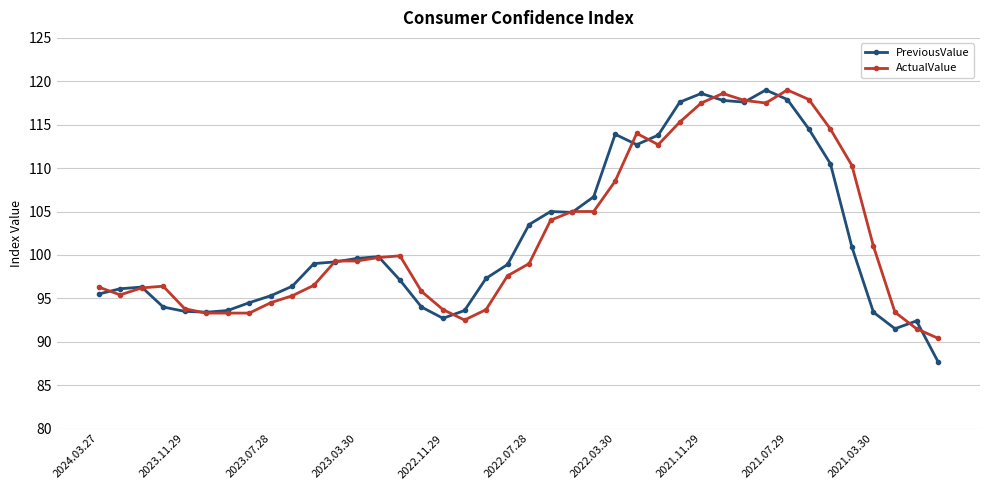

At how many categories does at least one series exceed 111?

11